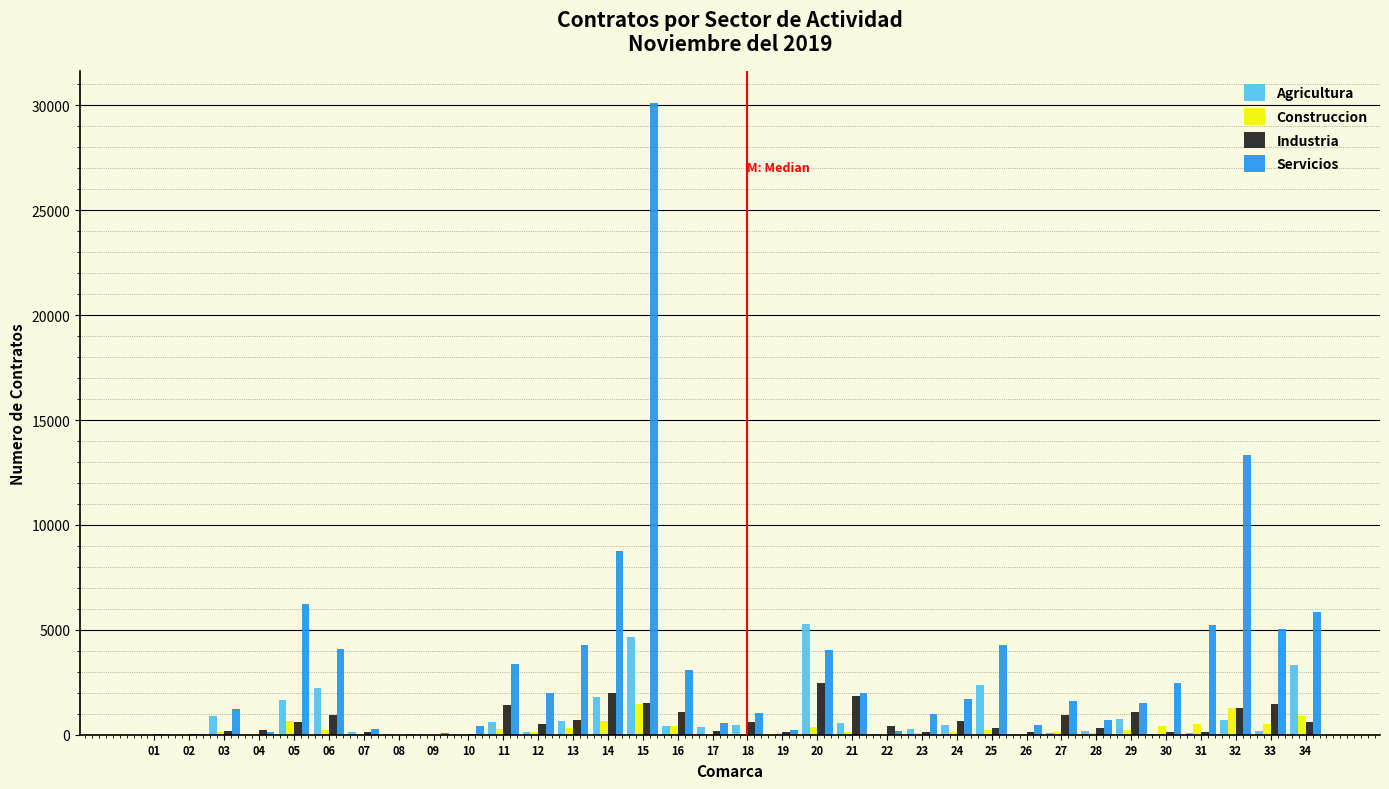

Which series has the largest total across all categories?

Servicios